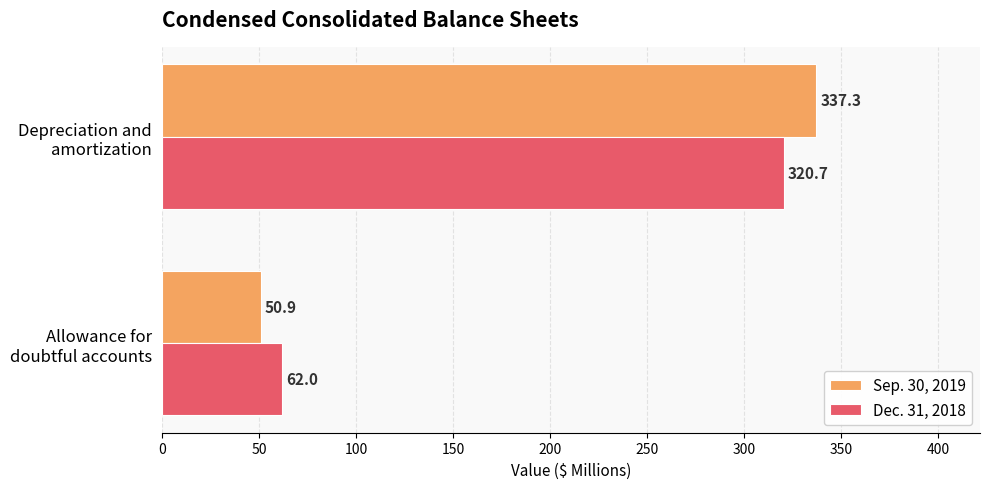

What is the maximum value shown in the chart?

337.3